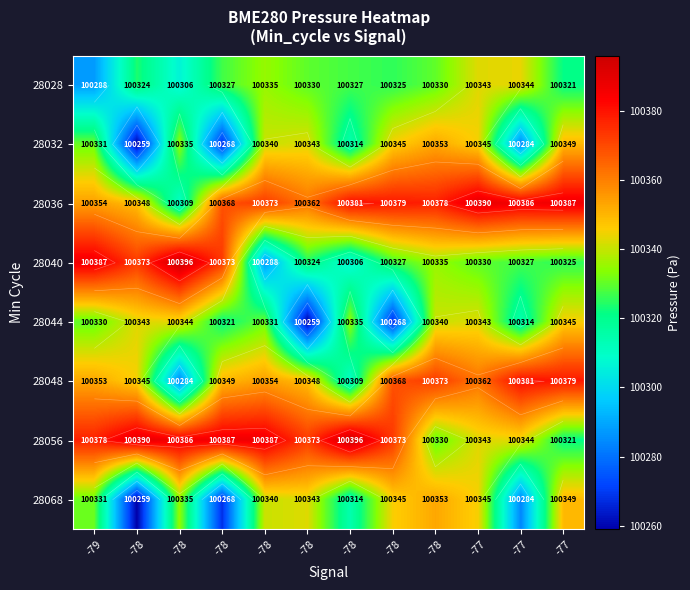

True or false: 28036 has a value of 100389.5 at -77.

True